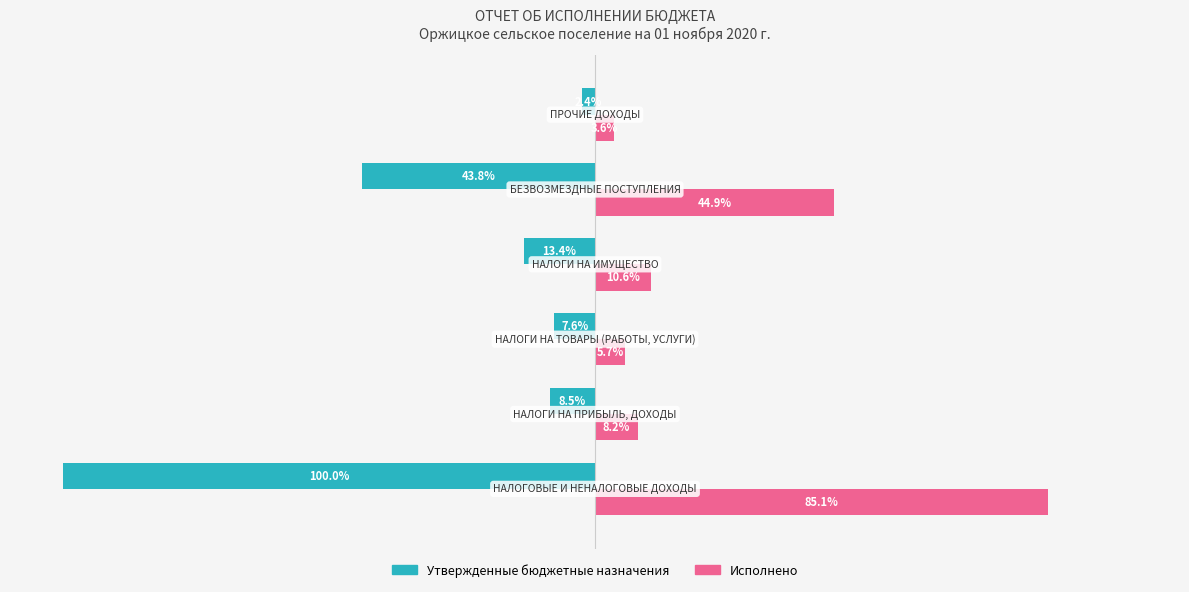

Which series has the largest total across all categories?

Исполнено